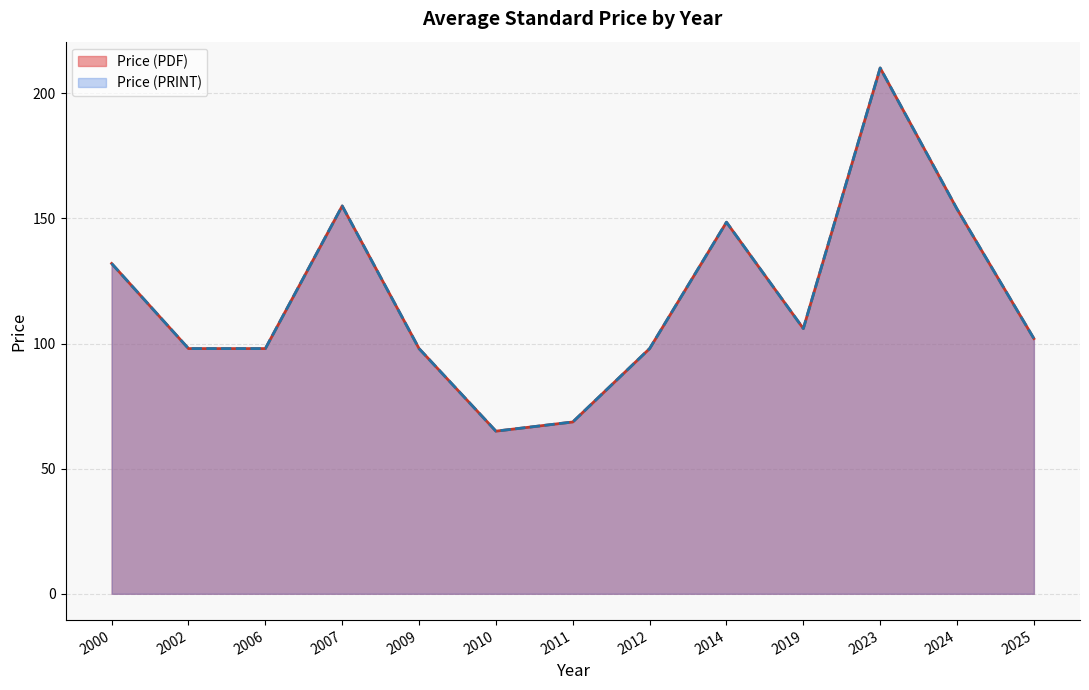

What is the approximate value of Price (PDF) at 2012, to the nearest 50?

100